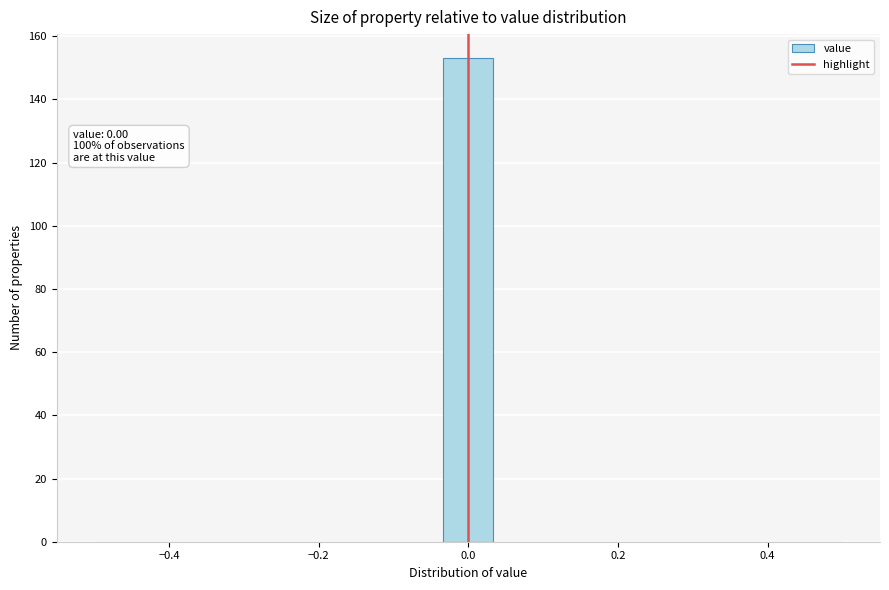

Read against the x-axis, roughly where is the centre of the tallest bar?

0.00